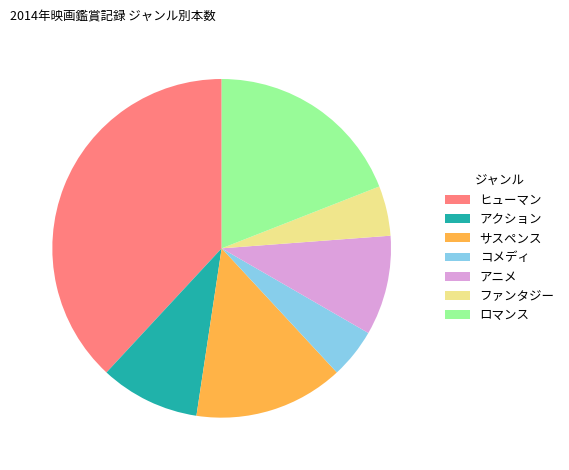

Is it true that コメディ is 5% of the pie?

True